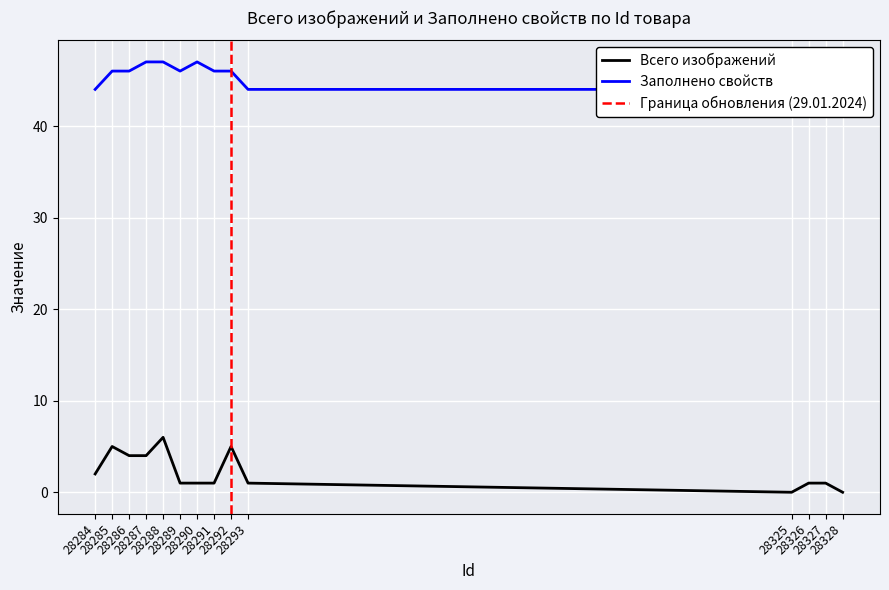

True or false: Всего изображений and Заполнено свойств intersect in this chart.

False